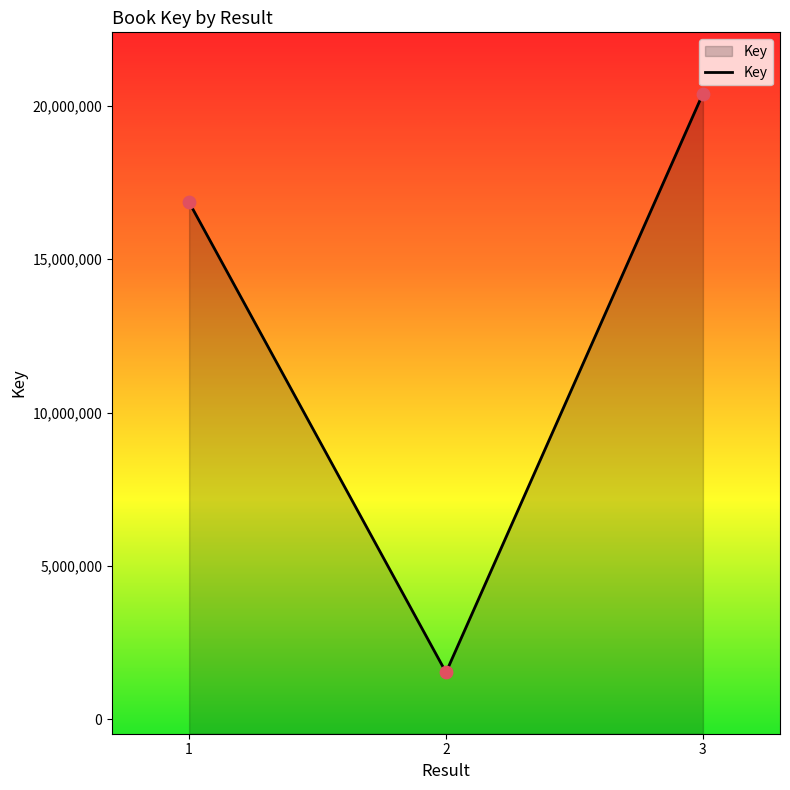

Between 2 and 1, which is larger?

1